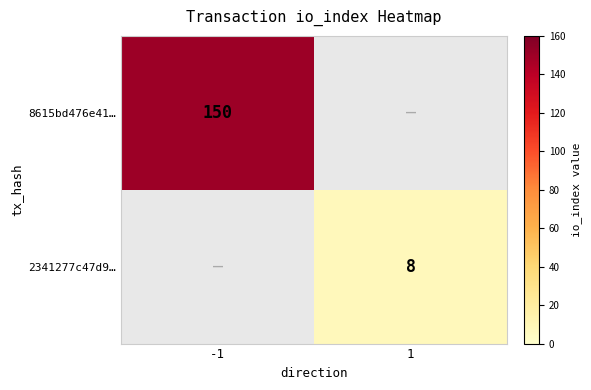

True or false: 8615bd476e41… has a value of 150 at -1.

True